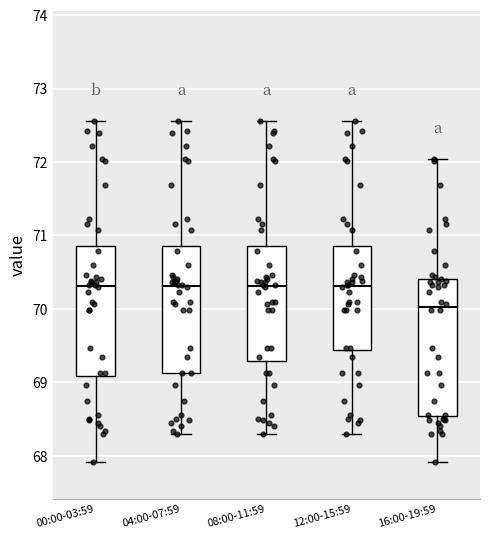

Where does the upper whisker of the box for 16:00-19:59 end on the y-axis? The values are not printed on the chart, so give them approximately, as read against the axis.

72.0